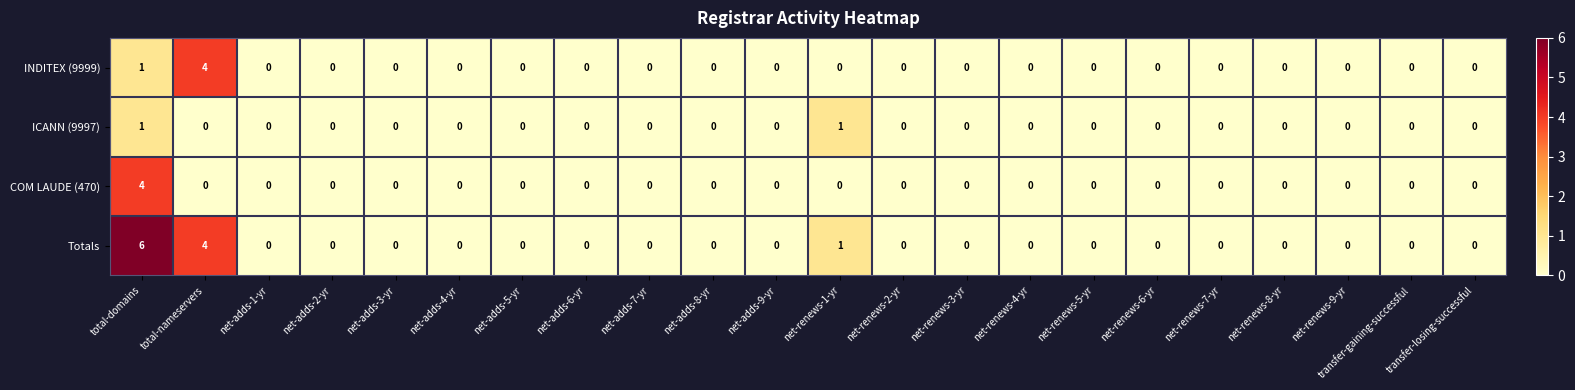

At which category is the sum across all series the highest?

total-domains